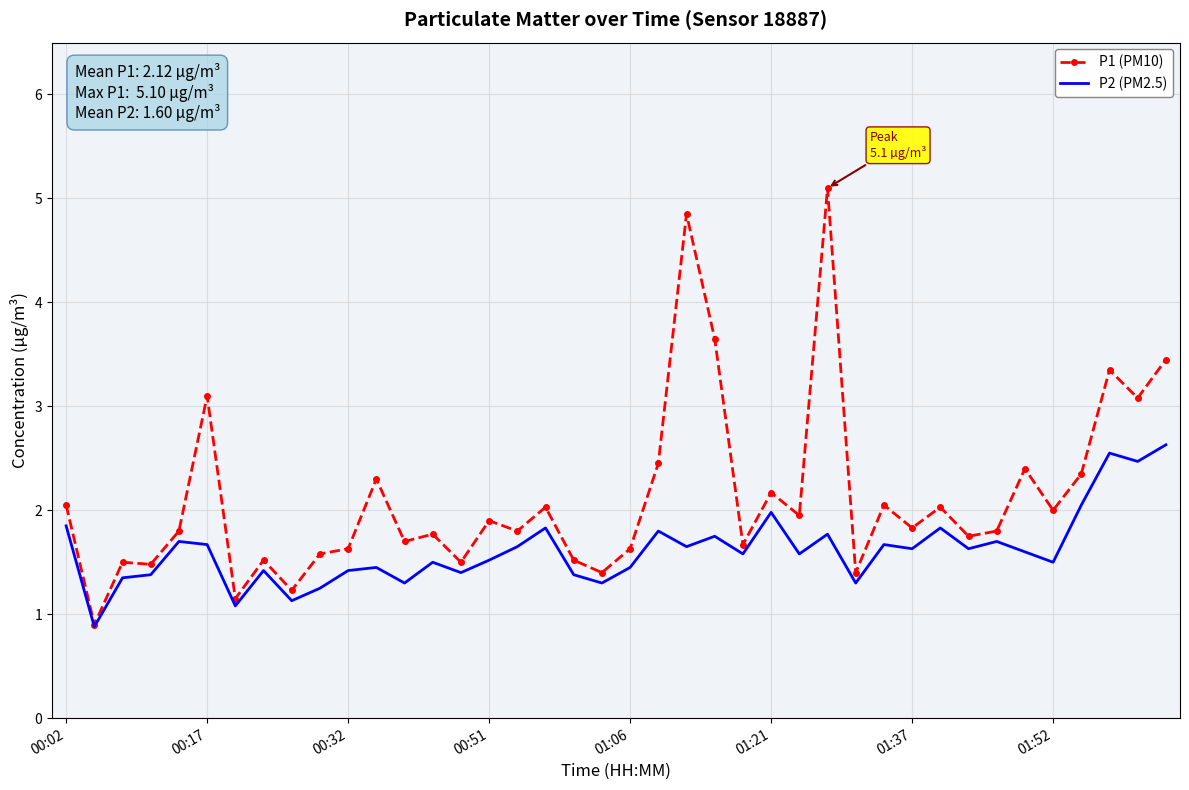

What is the minimum value for P2 (PM2.5)?

0.9